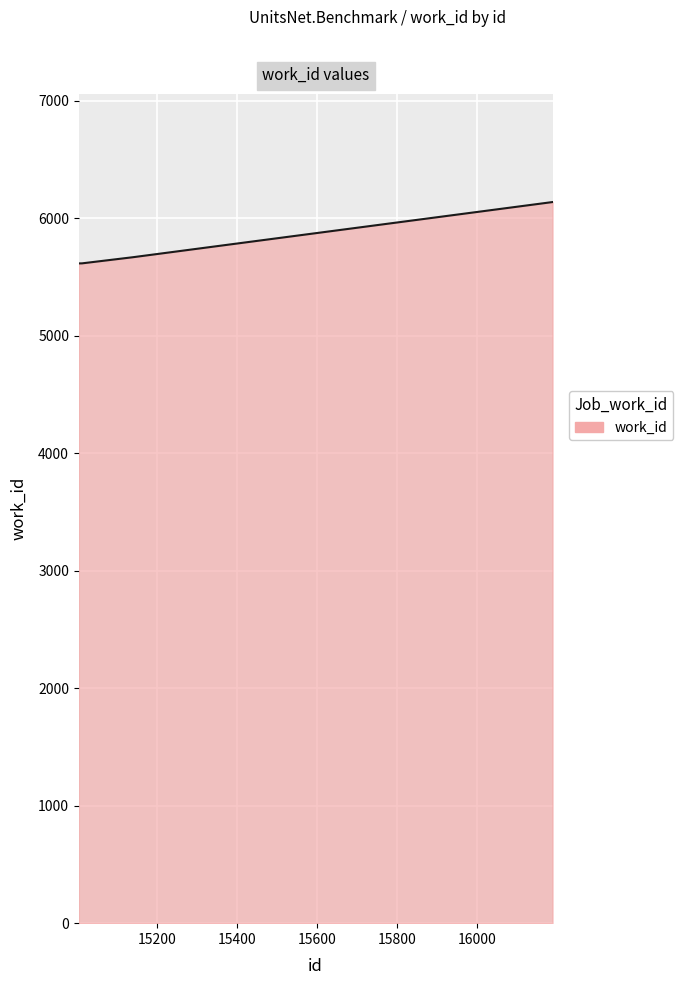

How many lines are shown in the chart?

1